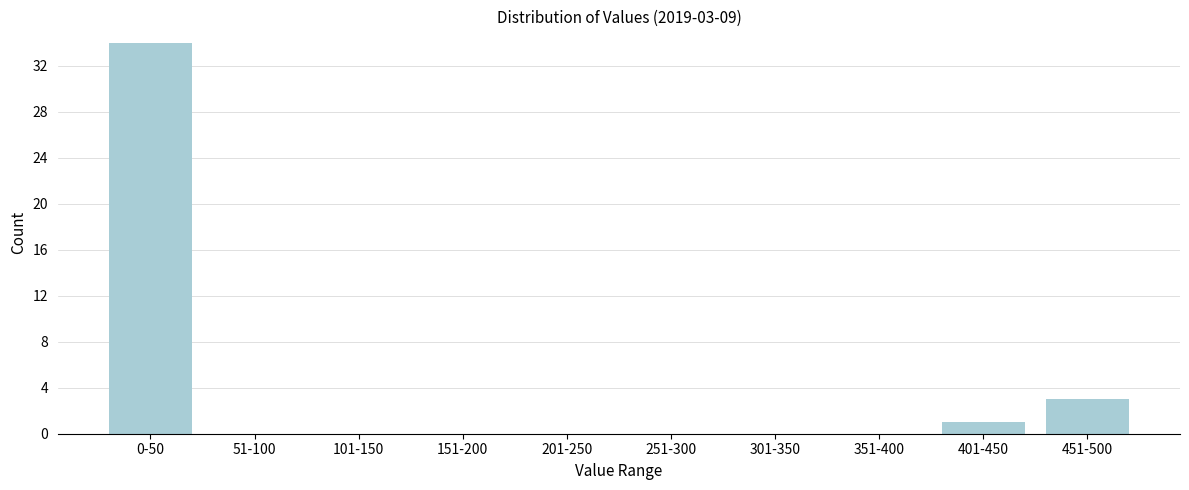

Reading left to right, what are all the values shown in this chart?

0-50=34	51-100=0	101-150=0	151-200=0	201-250=0	251-300=0	301-350=0	351-400=0	401-450=1	451-500=3